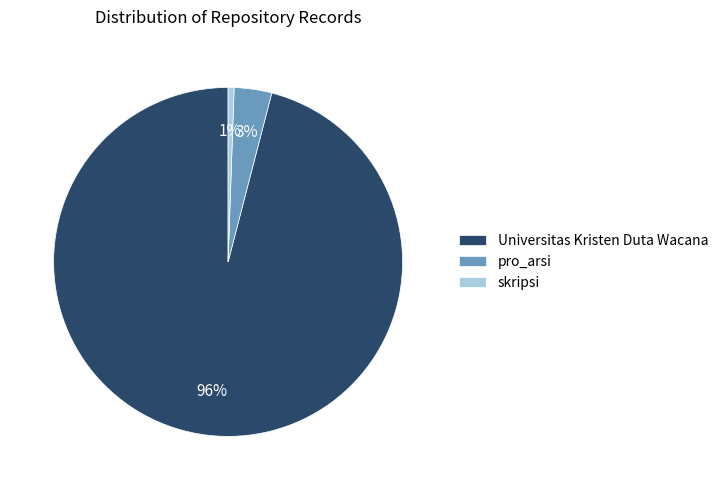

The skripsi slice represents 1% of the pie. True or false?

True